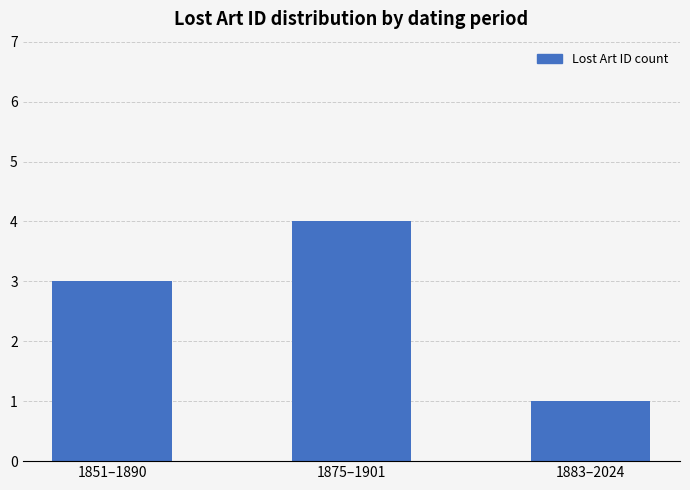

Between 1875–1901 and 1851–1890, which is larger?

1875–1901